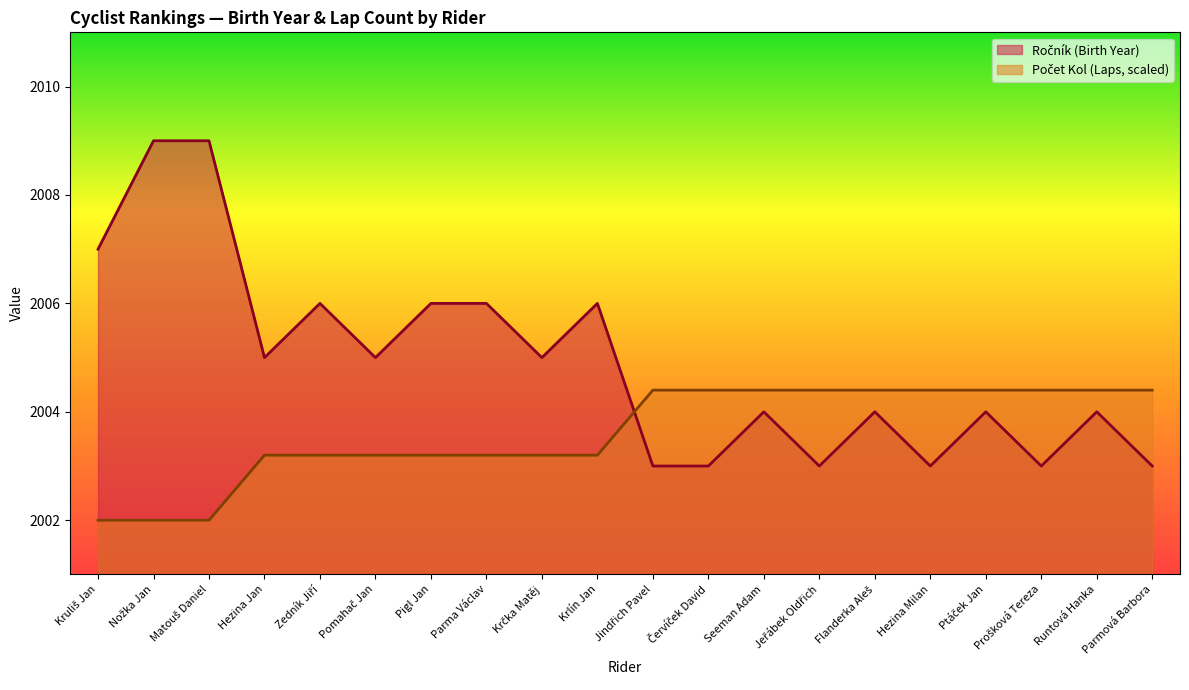

The value of Počet Kol (Laps) at Parmová Barbora is 3506.5. True or false?

False